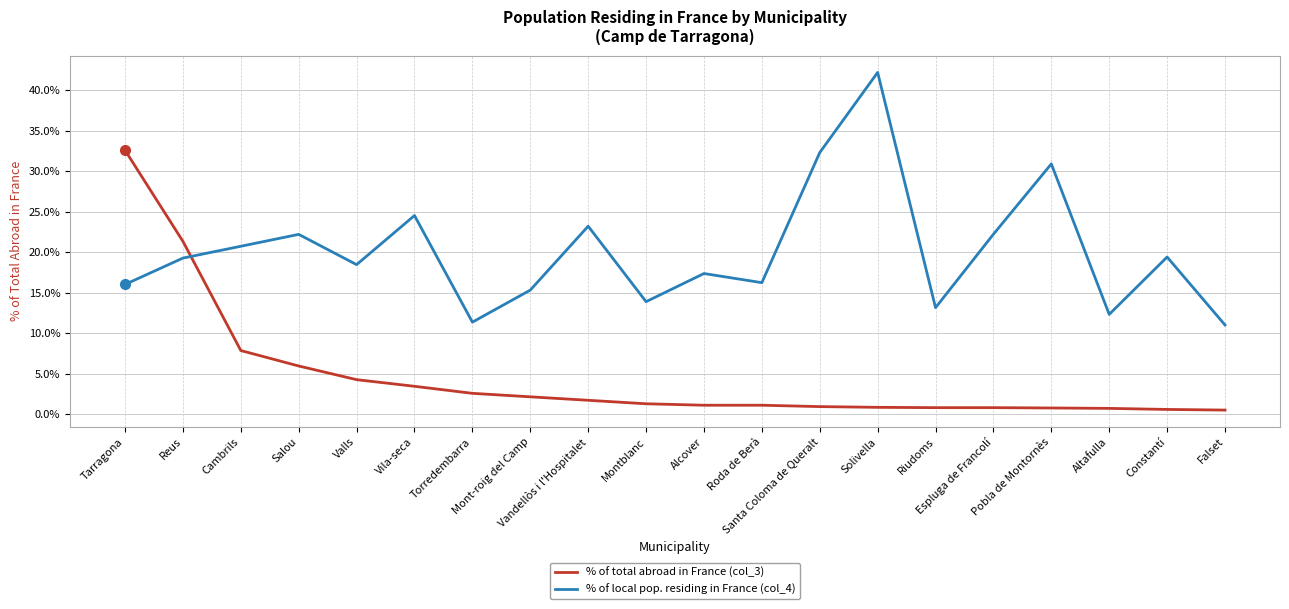

Which series has the largest total across all categories?

% of local pop. residing in France (col_4)